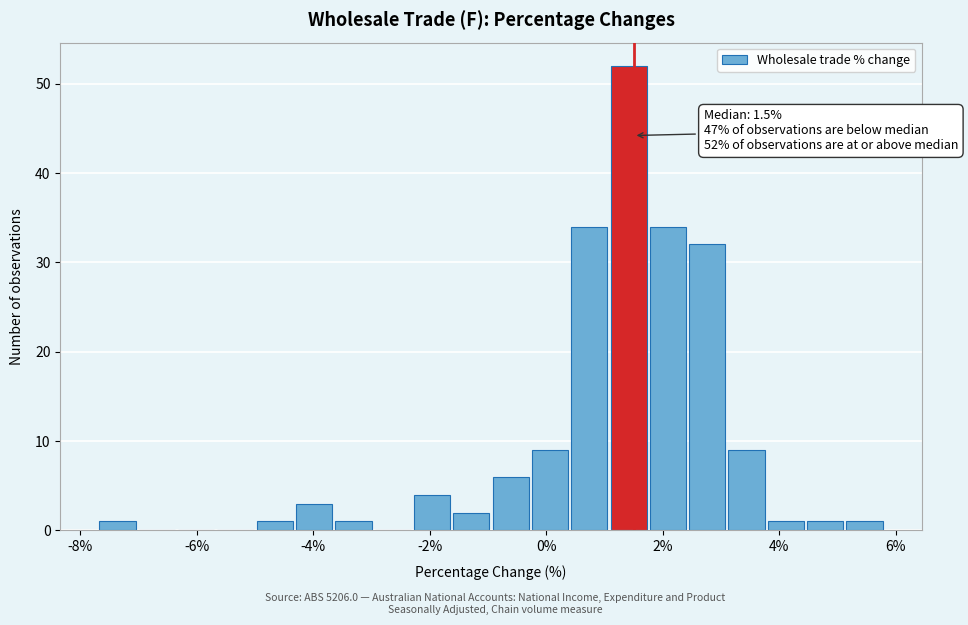

Around what value on the x-axis is the tallest bar? Give the approximate position of its centre, as read against the axis.

1.4